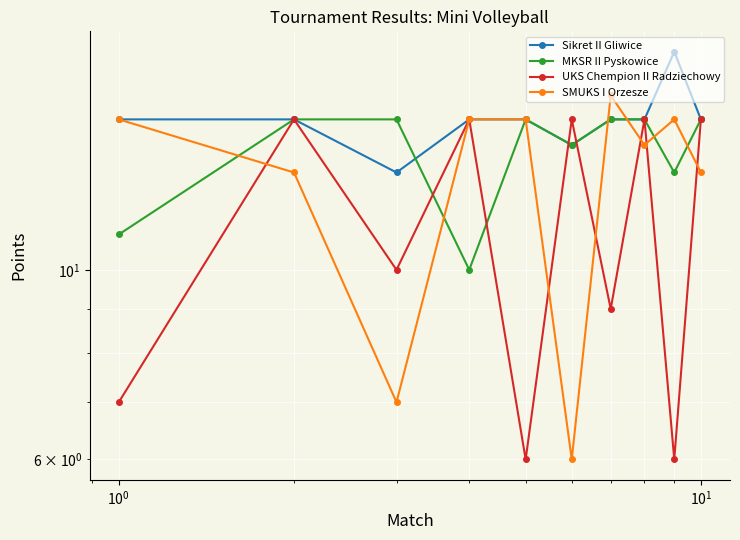

Which series has the largest total across all categories?

Sikret II Gliwice